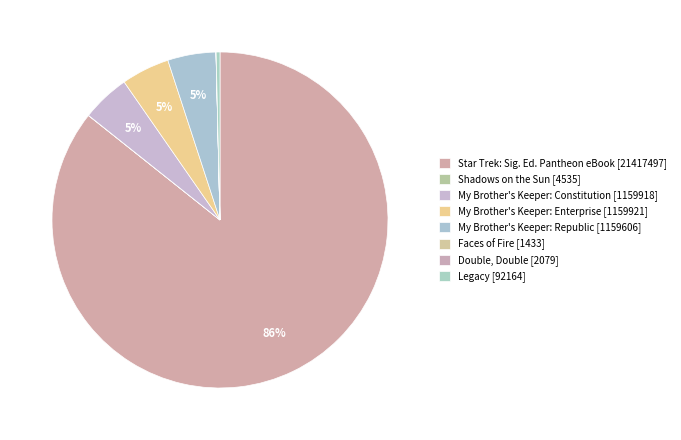

Which category accounts for the majority?

Star Trek: Signature Edition: Pantheon (eBook)